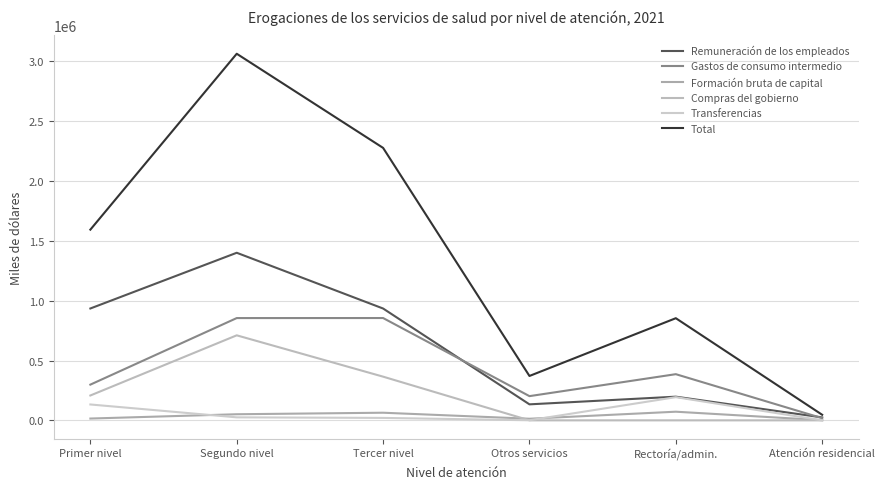

What is the label of the 6th point from the left?

Atención residencial